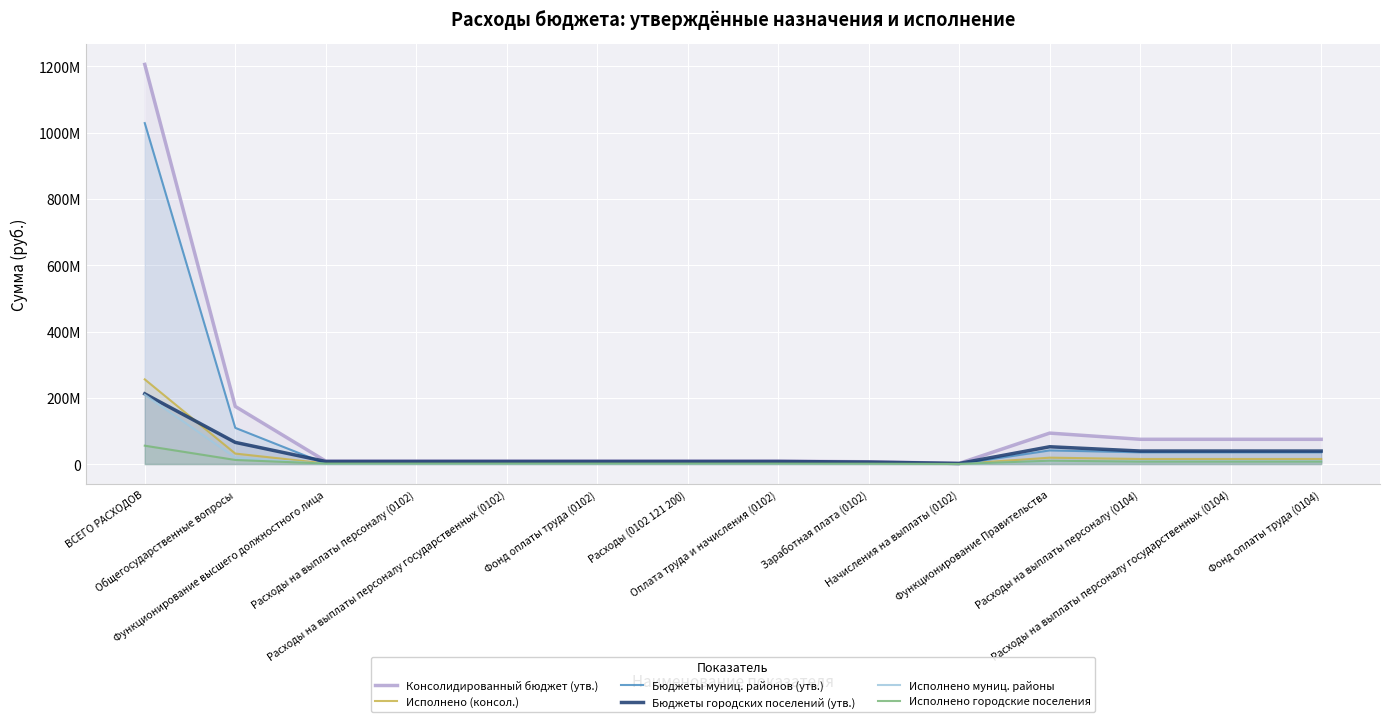

At which category does the chart reach its peak across all series?

ВСЕГО РАСХОДОВ